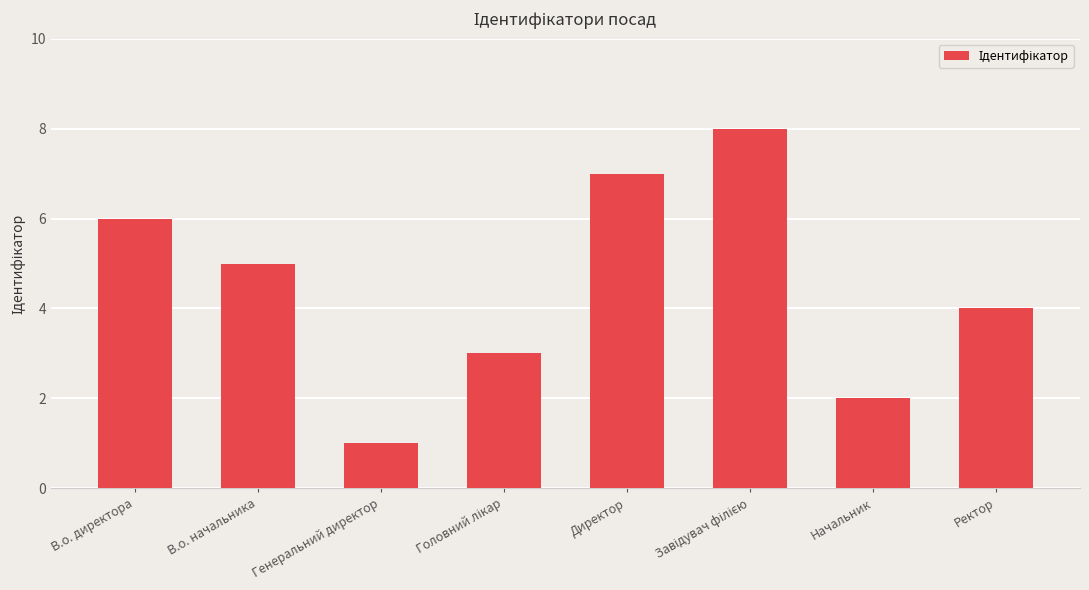

Which category has the lowest value across all series?

Генеральний директор